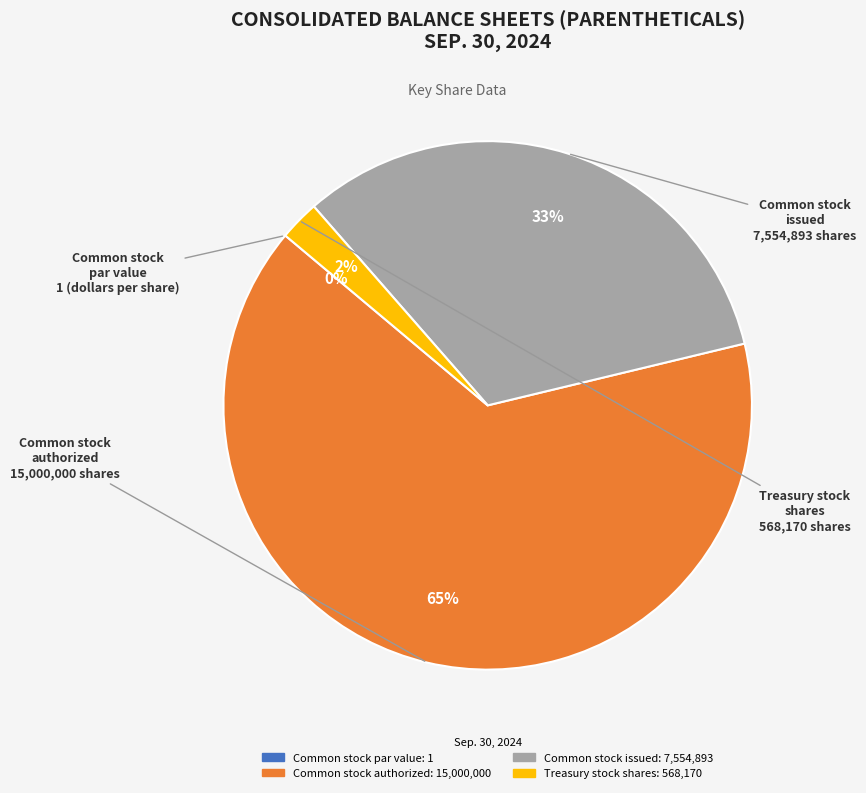

Between Common stock authorized and Treasury stock shares, which is larger?

Common stock authorized